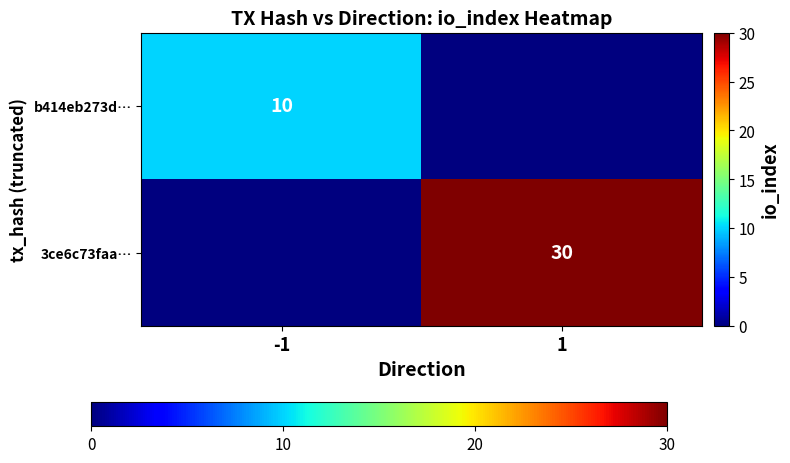

Is it true that 3ce6c73faa… equals 30 at 1?

True